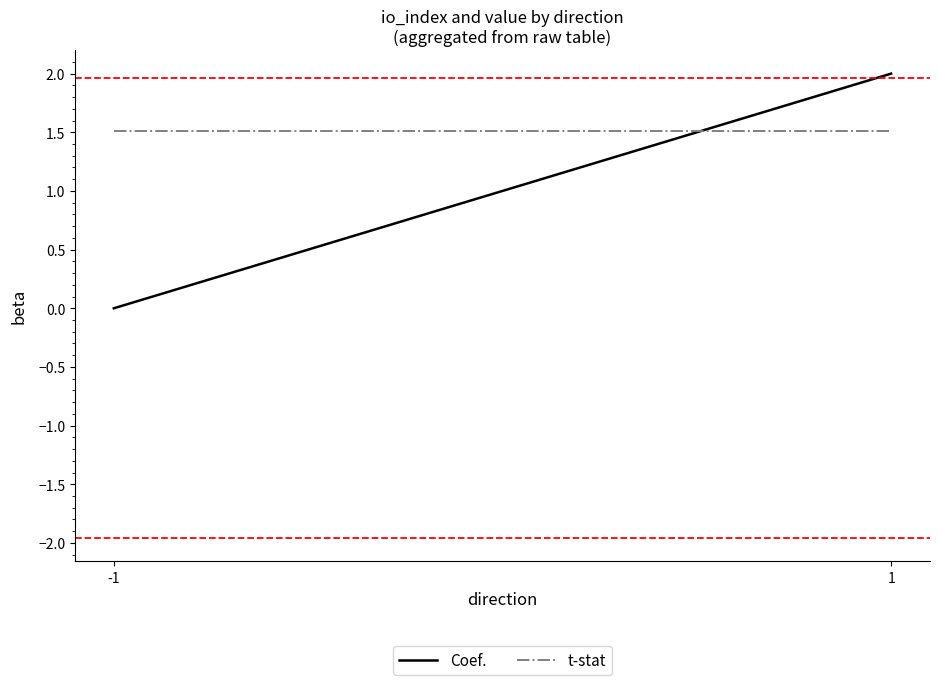

What is the value of the t-stat point at the 2nd from the left?

1.5